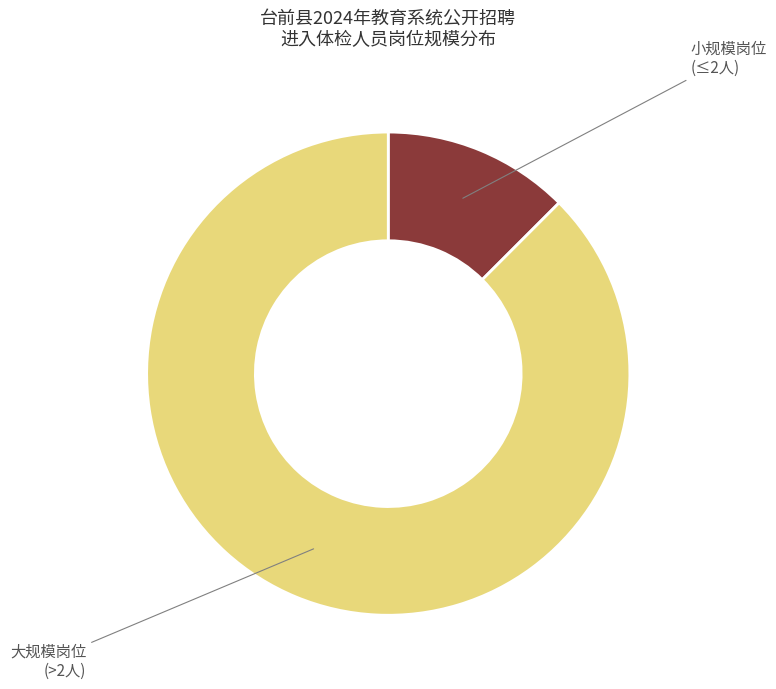

Count the number of slices in the pie.

2